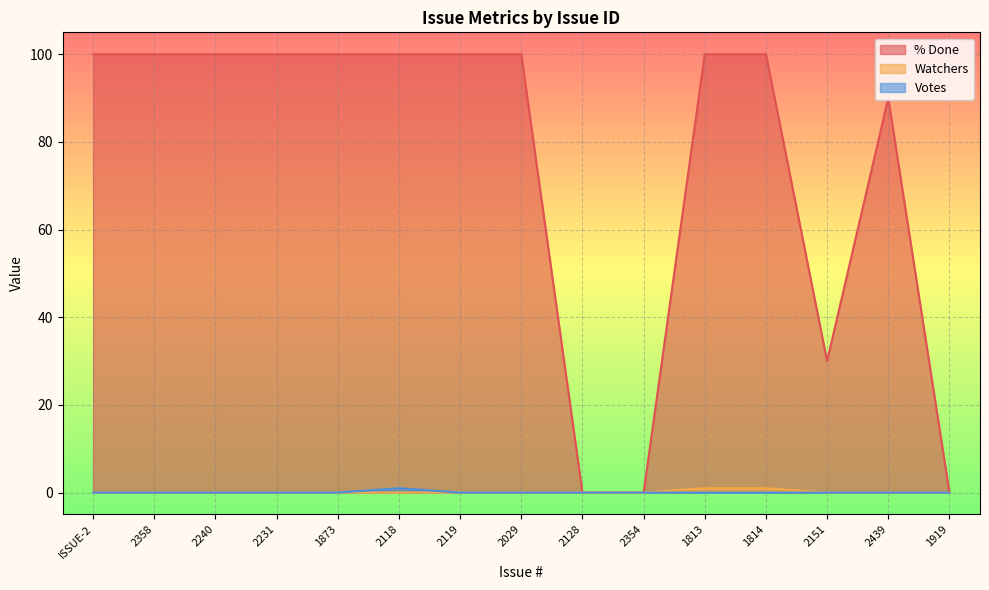

True or false: Votes has more than 2 interior local peaks.

False